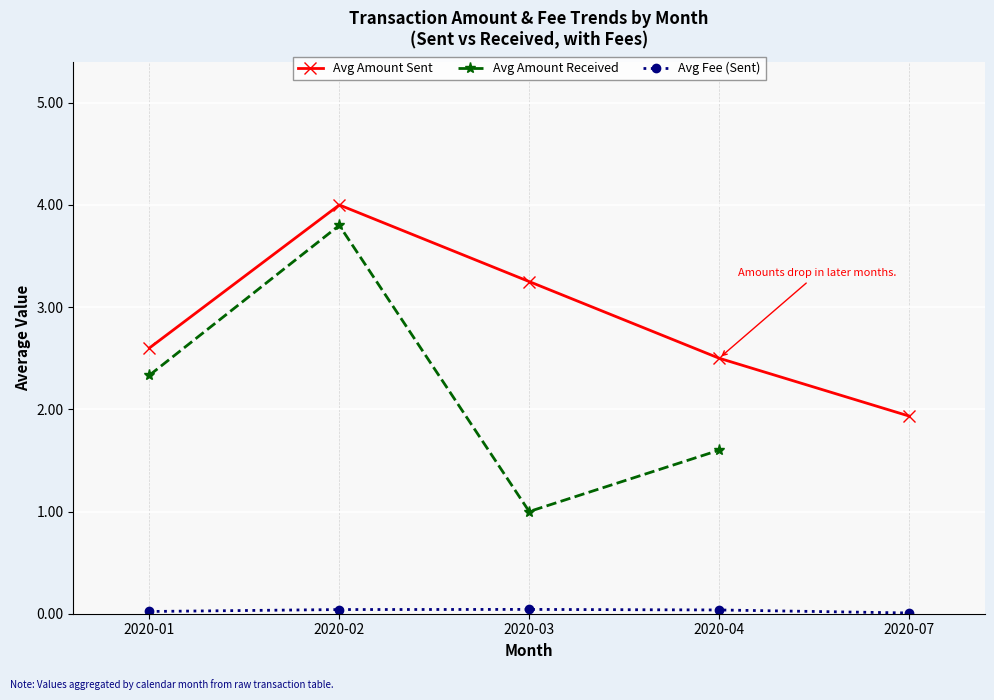

List the series in order of their peak value, highest first.

Avg Amount Sent, Avg Amount Received, Avg Fee (Sent)